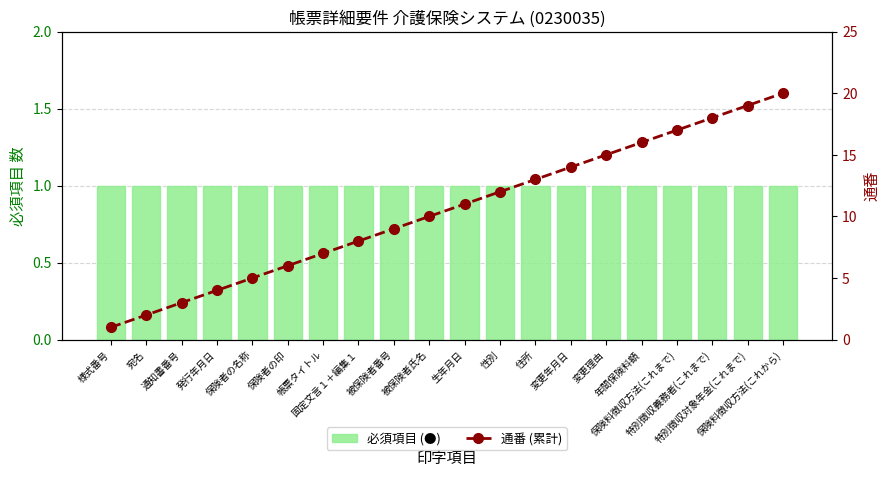

How many categories are shown in the chart?

20